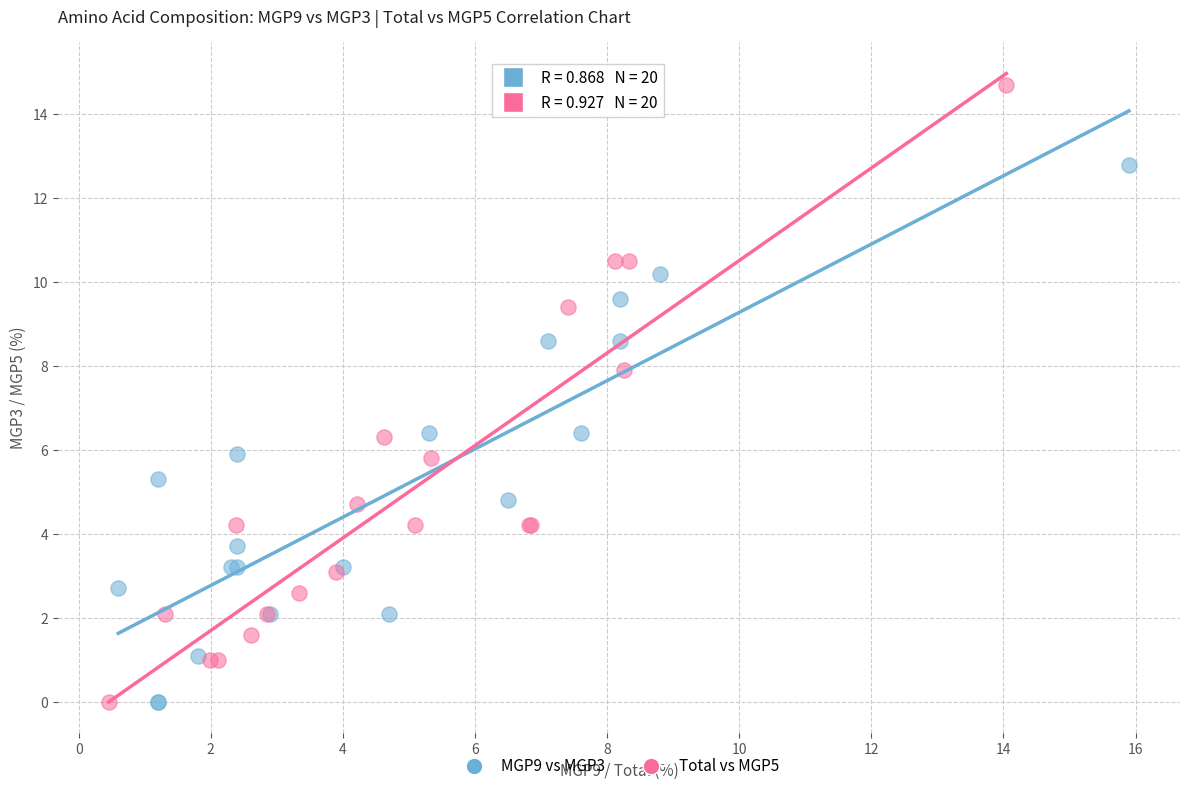

What are all the series names shown in the legend?

MGP9 vs MGP3, Total vs MGP5